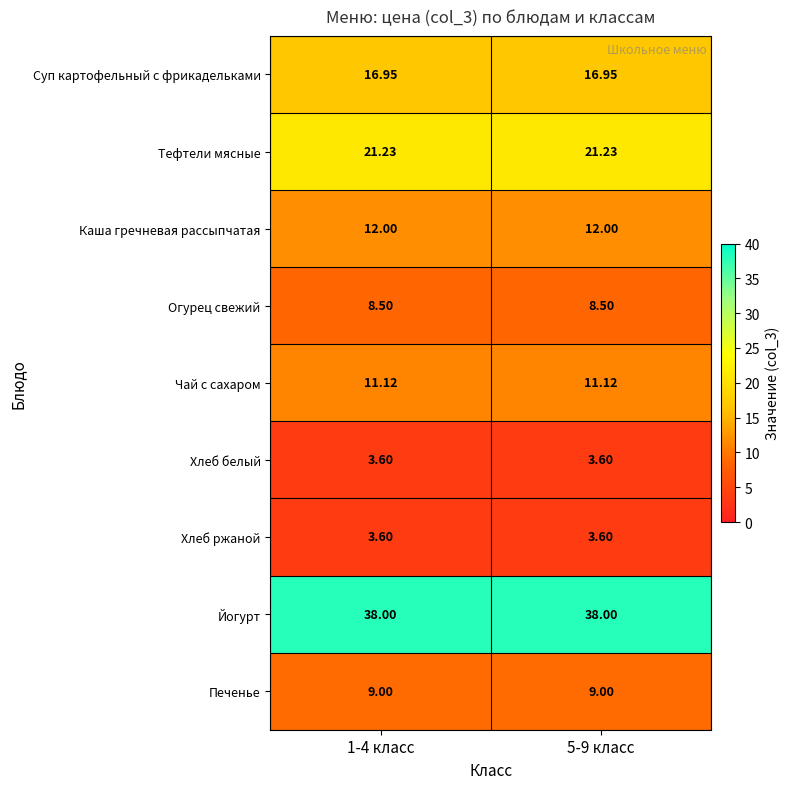

What is the spread (max minus min) of values at 5-9 класс?

34.4